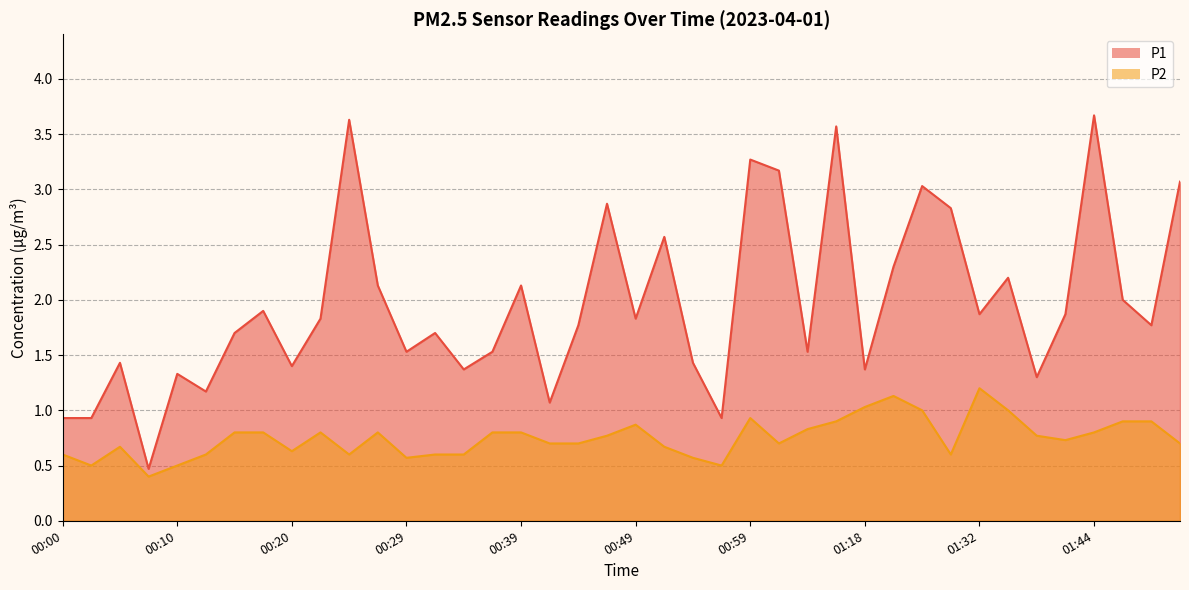

What is the total value across all series at 00:39?

2.9